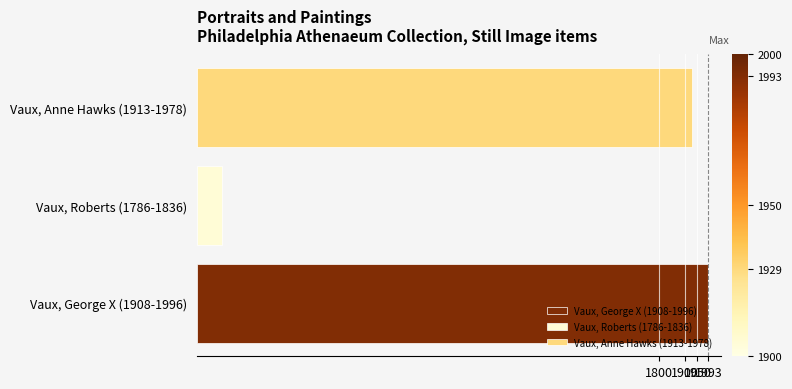

List the labels in order of value, smallest first.

Vaux, Roberts (1786-1836), Vaux, Anne Hawks (1913-1978), Vaux, George X (1908-1996)